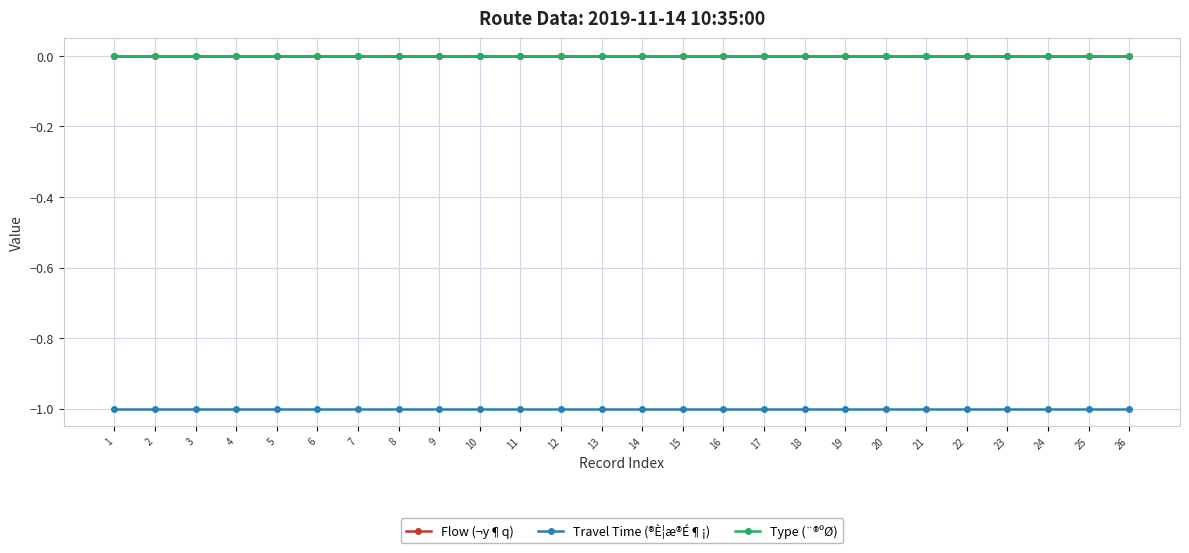

What is the value of the Travel Time (®È¦æ®É¶¡) point at the 16th from the left?

-1